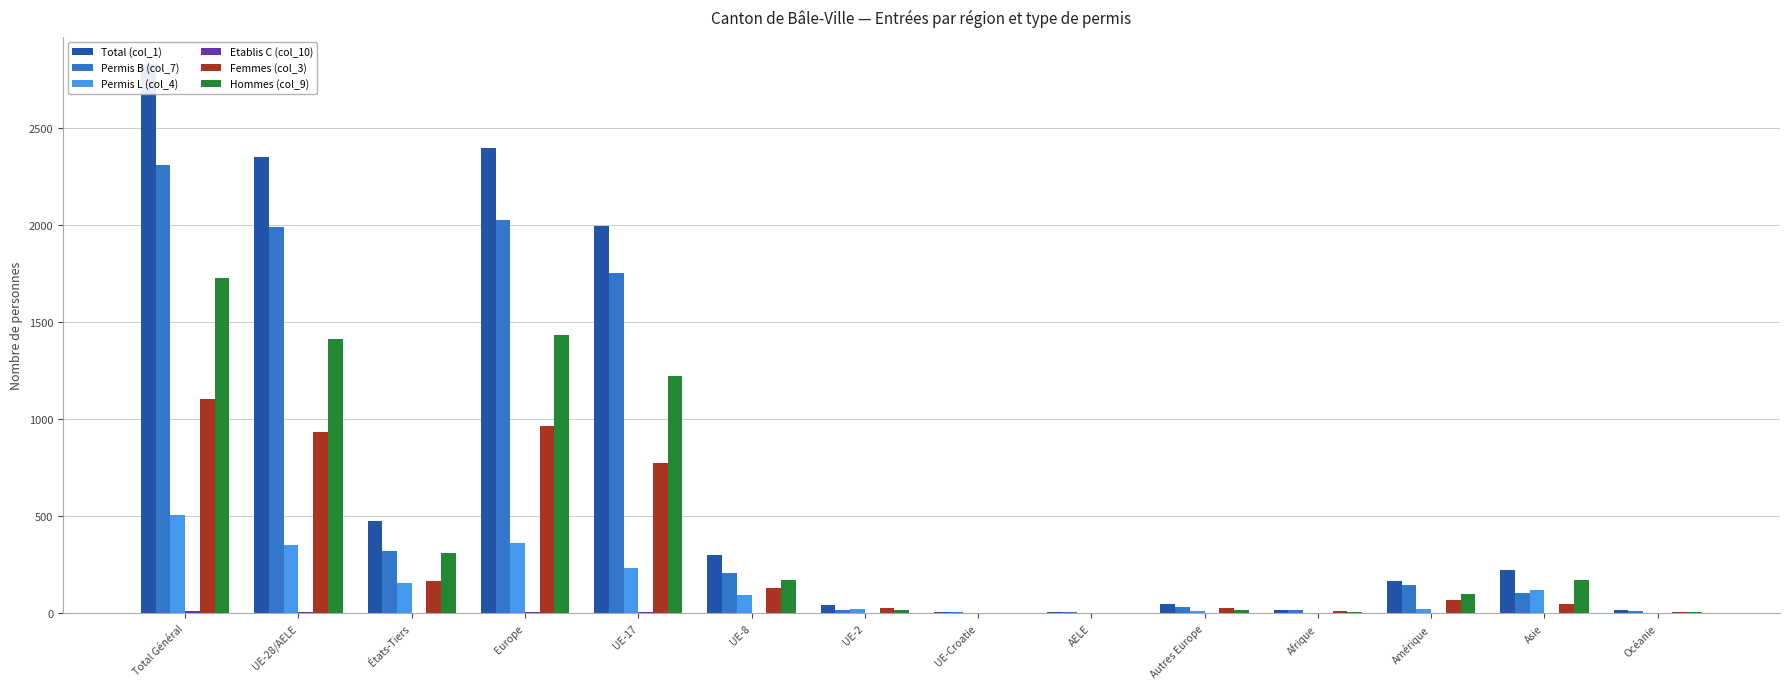

Is the value of Total (col_1) at Amérique greater than the value of Etablis C (col_10) at Total Général?

Yes